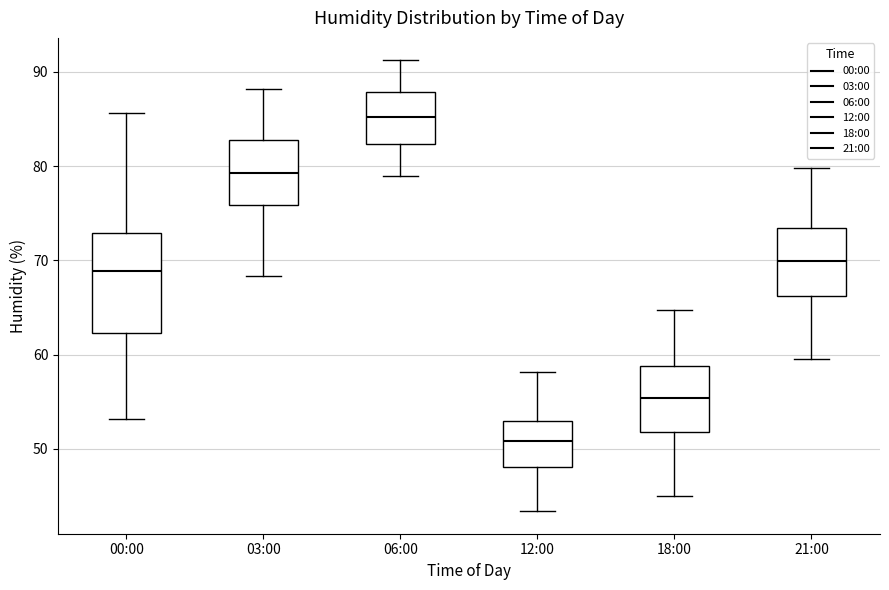

Where is the upper edge of the box for 00:00 on the y-axis? The values are not printed on the chart, so give them approximately, as read against the axis.

73